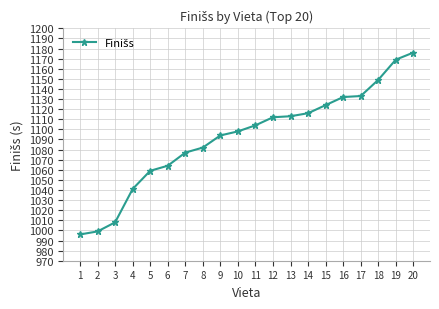

What is the average value?

1092